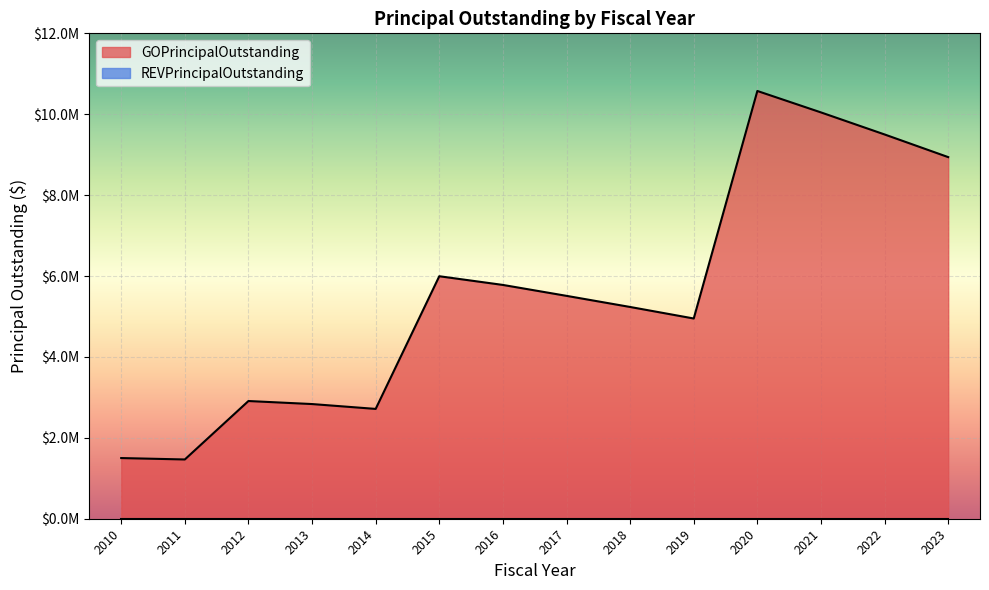

What is the value of the 2nd point from the left?

1465000